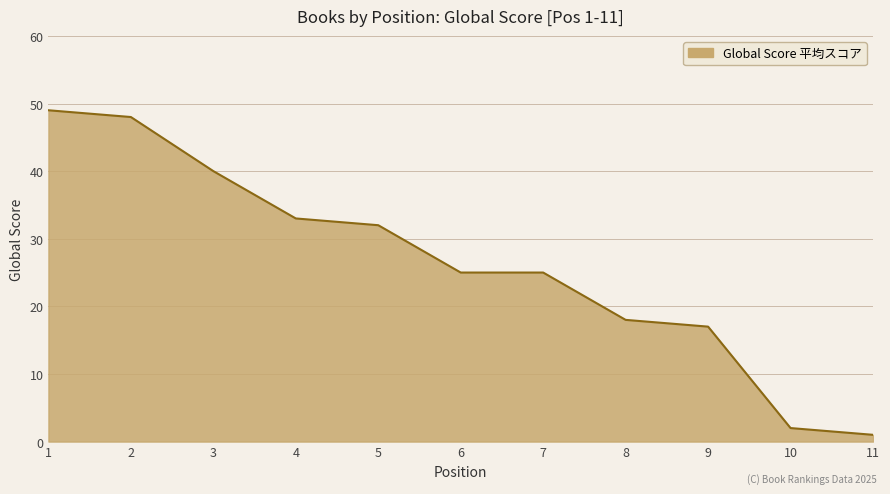

Reading left to right, list all the values displayed in this chart.

1=49	2=48	3=40	4=33	5=32	6=25	7=25	8=18	9=17	10=2	11=1